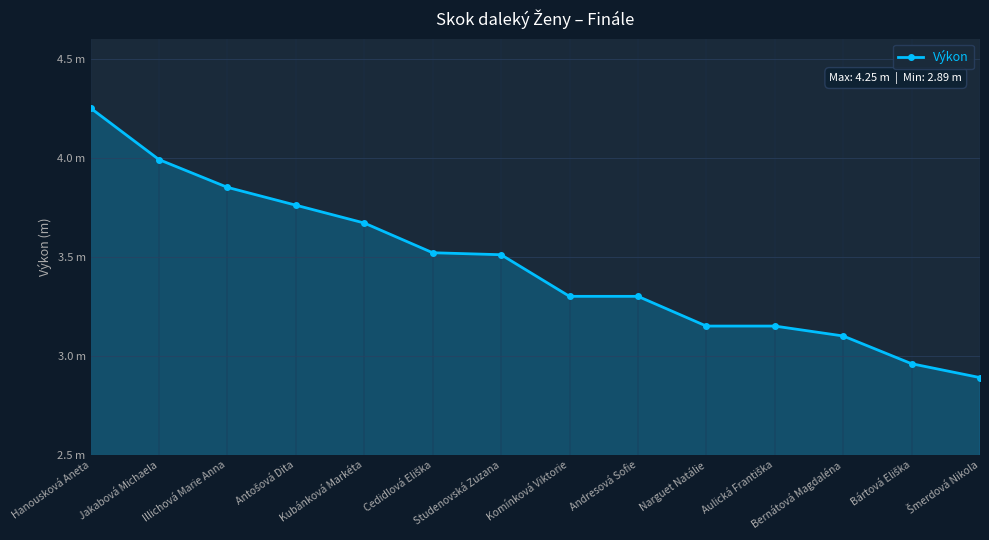

Does the chart have visible grid lines?

Yes